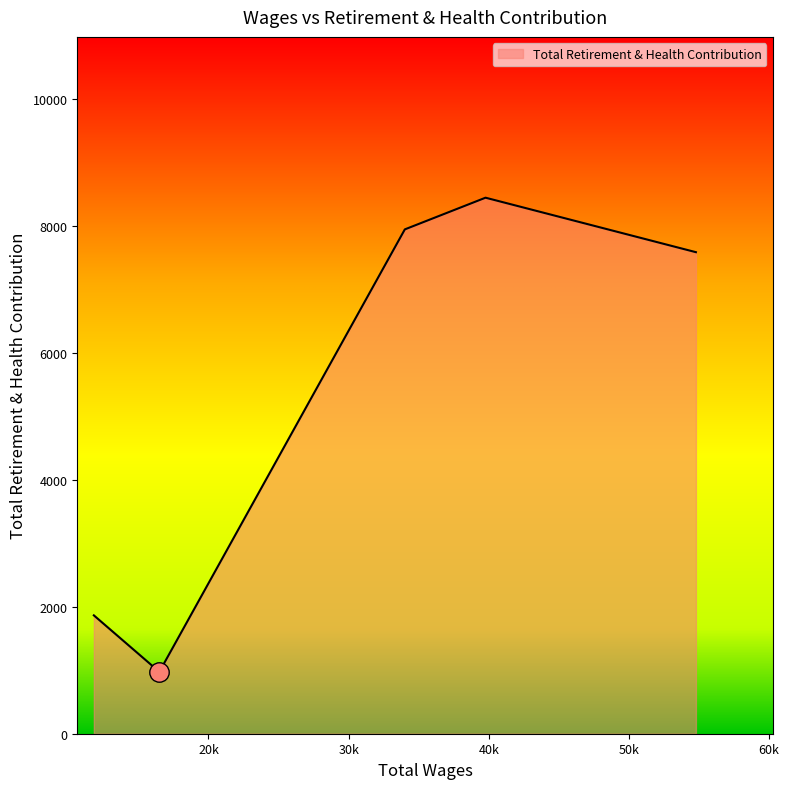

What is the sum of all values?

26804